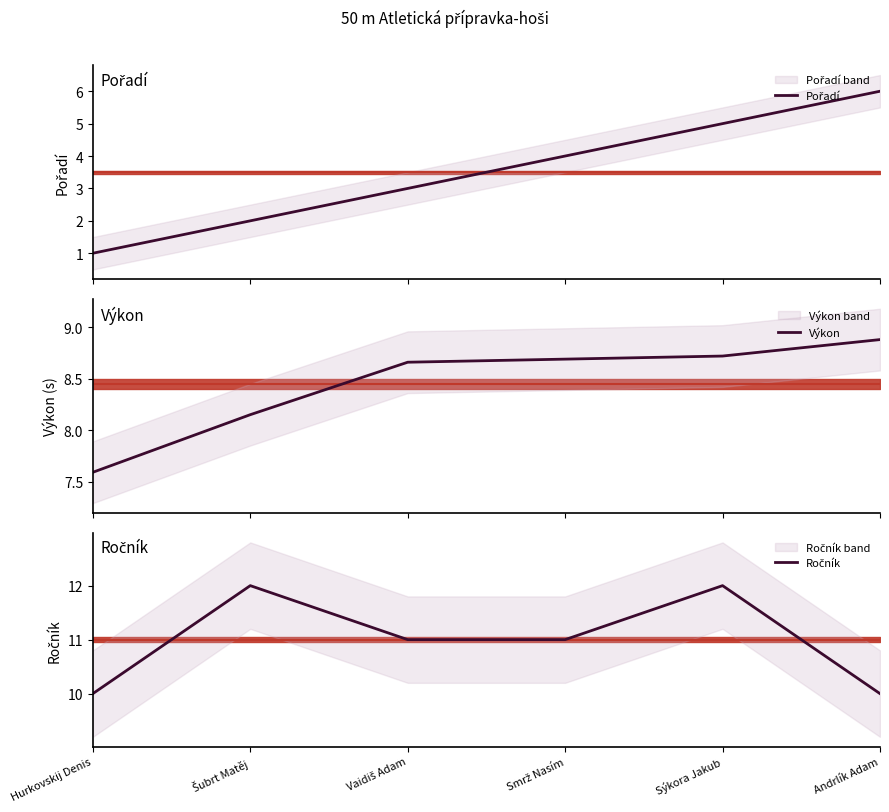

What is the sum of all Pořadí values?

21.0